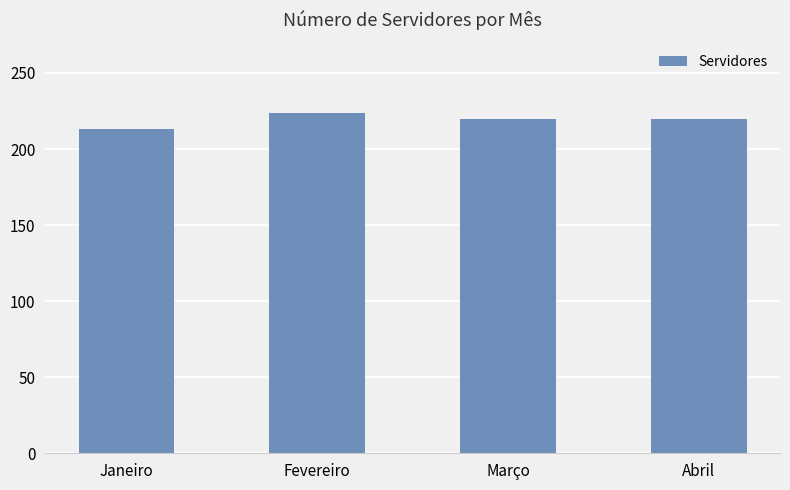

Is it true that the value at Abril is 75?

False